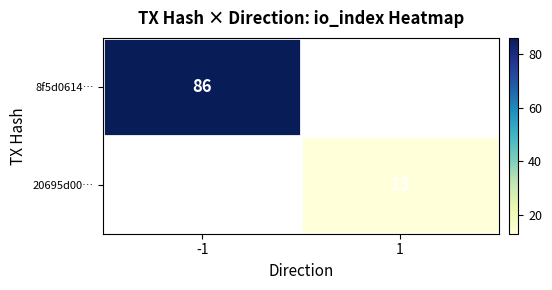

Is the value of 8f5d0614… at -1 greater than the value of 20695d00… at 1?

Yes